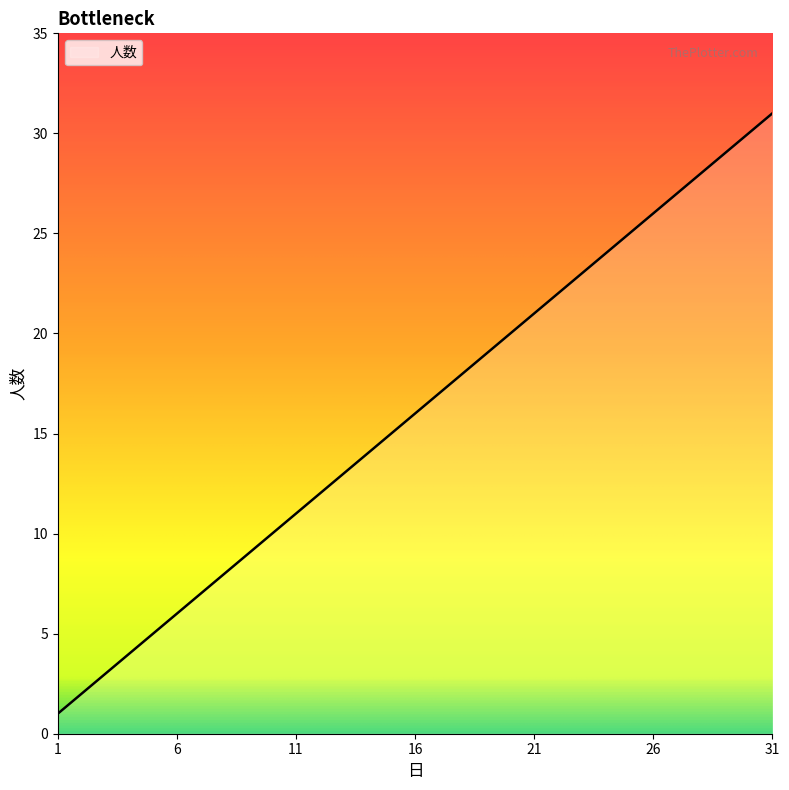

Reading left to right, extract all data points from this chart.

1	2	3	4	5	6	7	8	9	10	11	12	13	14	15	16	17	18	19	20	21	22	23	24	25	26	27	28	29	30	31